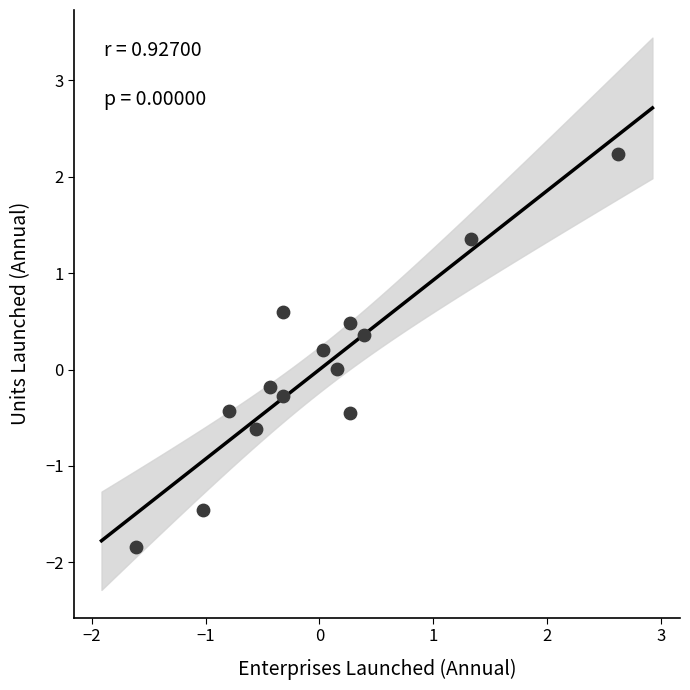

What is the range of Y values (max minus min)?

4.1